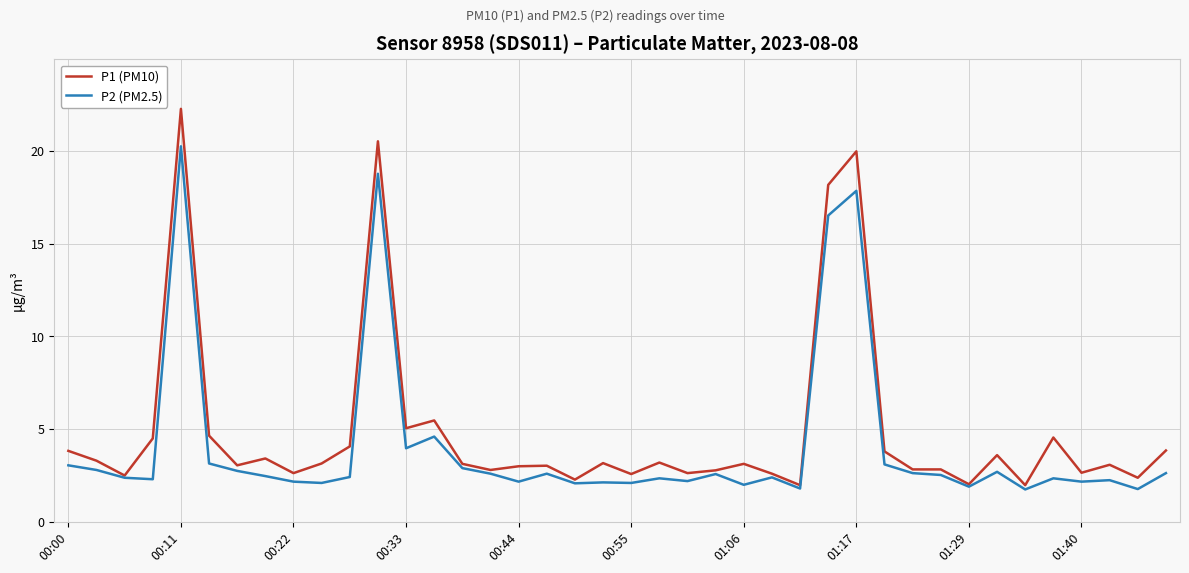

Rank the series by their maximum value, from highest to lowest.

P1 (PM10), P2 (PM2.5)